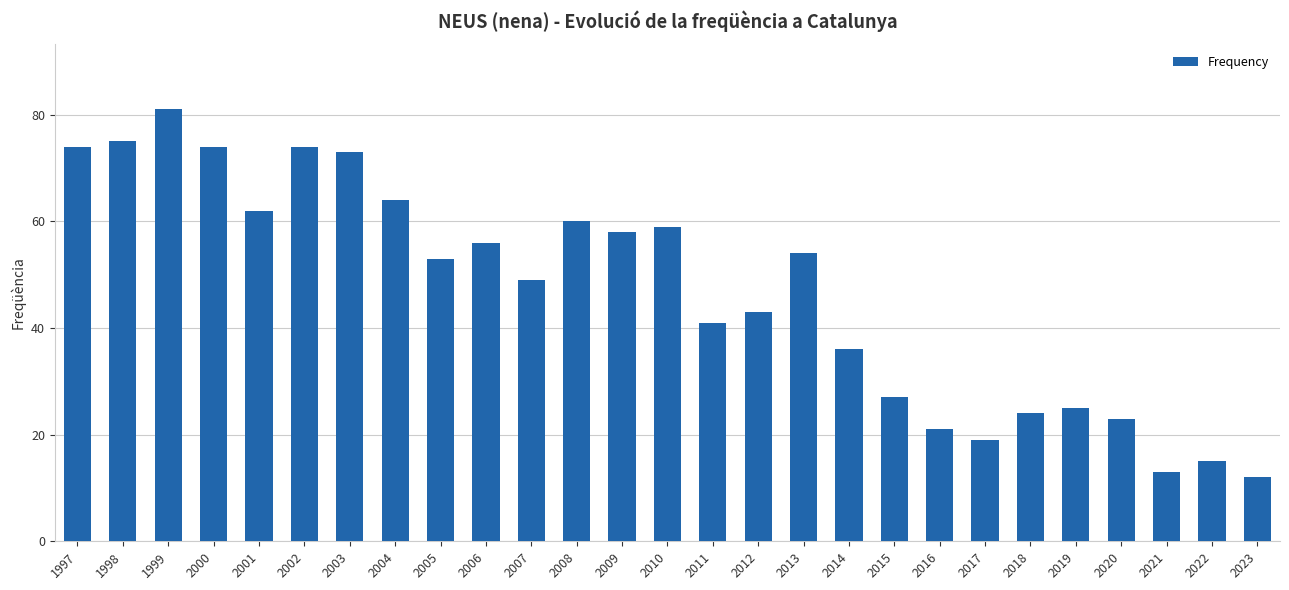

What is the approximate value at 2008, to the nearest 5?

60